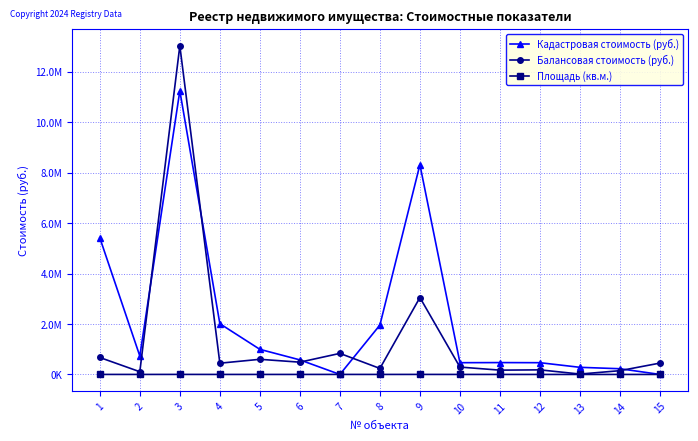

Is this an area chart (filled region under the line)?

No